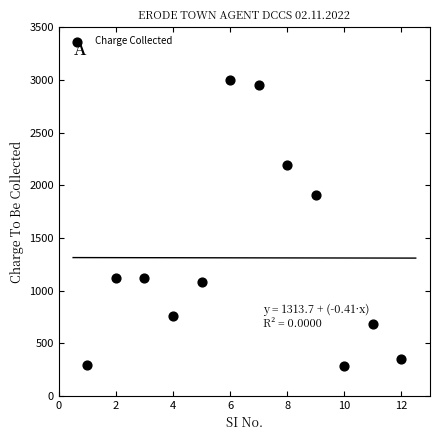

What Y value in the scatter plot is closest to 1641?

1905.1